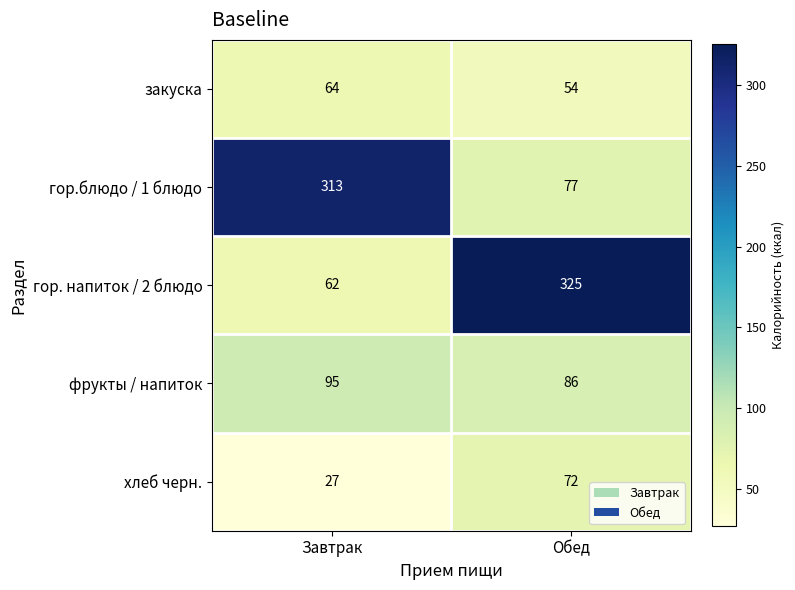

At which category is the sum across all series the highest?

Обед